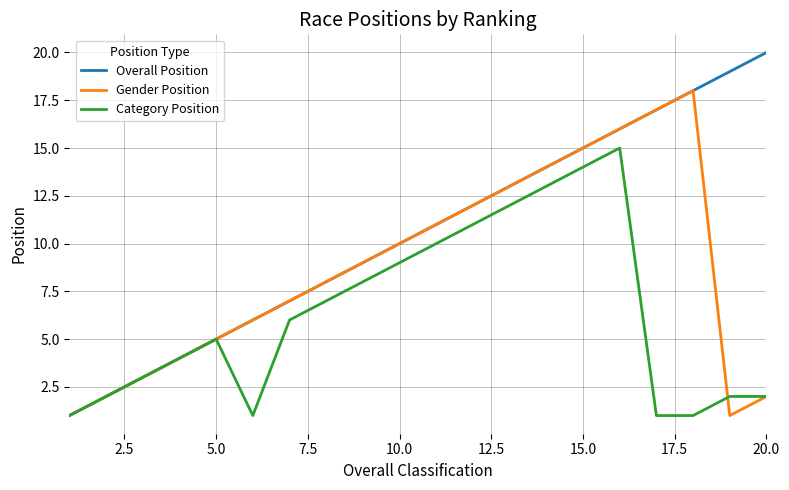

What is the maximum value shown in the chart?

20